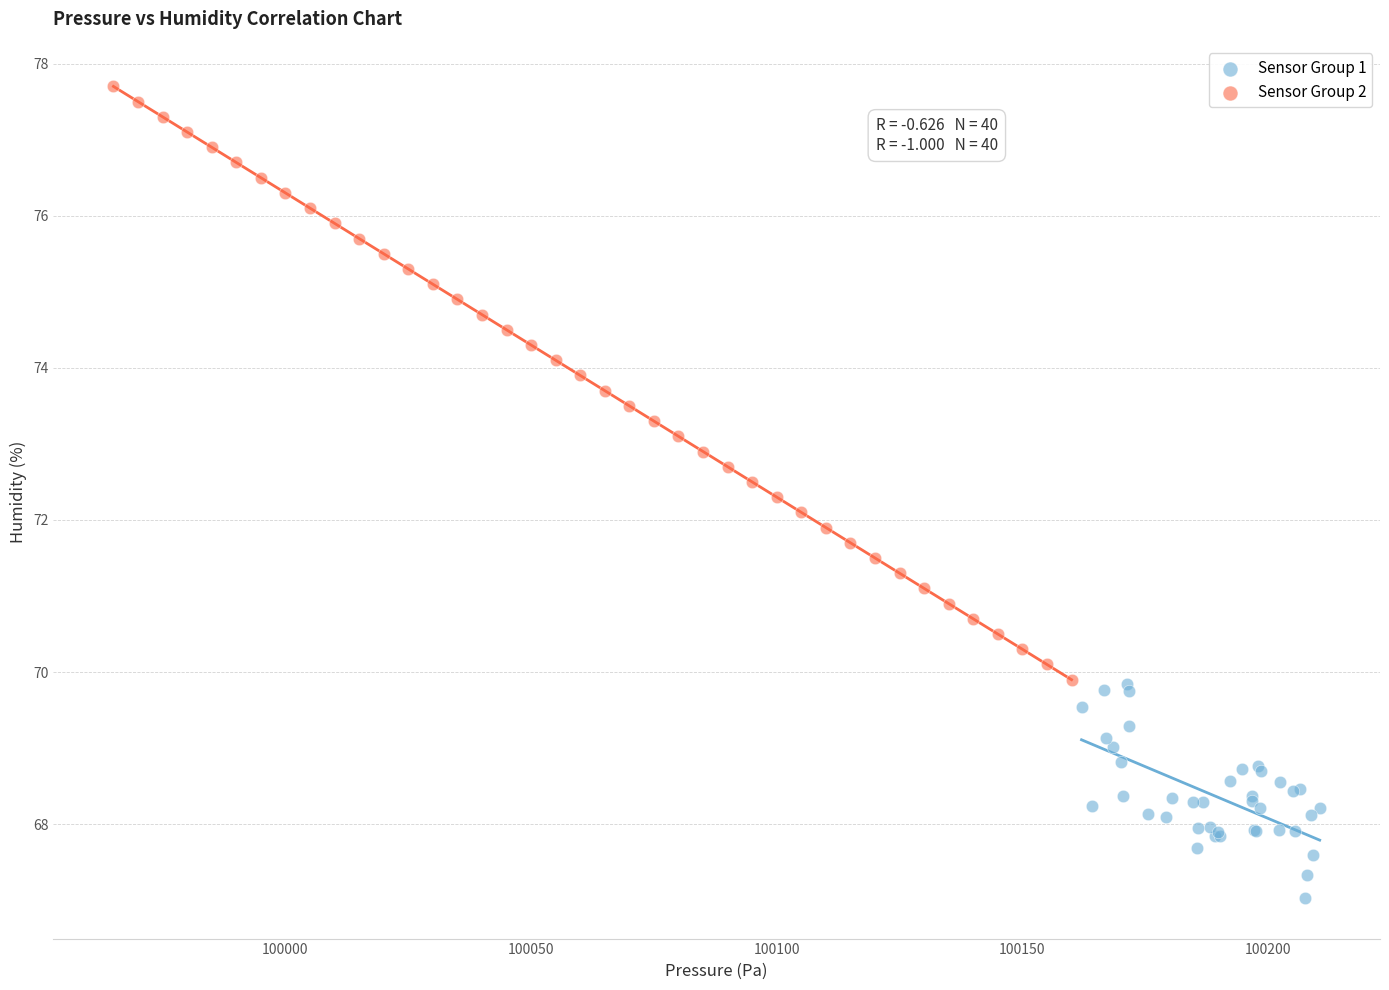

Which series reaches the minimum Y coordinate?

Sensor Group 1